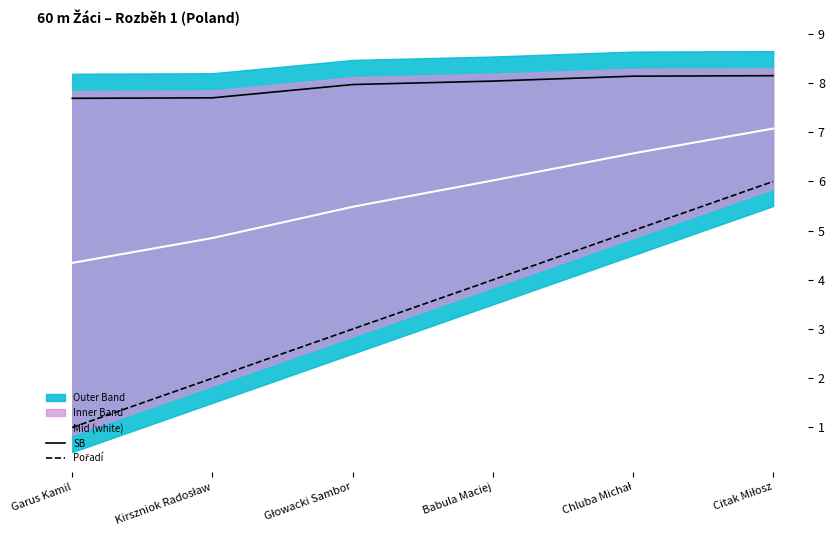

True or false: Pořadí and Mid (white) intersect in this chart.

False